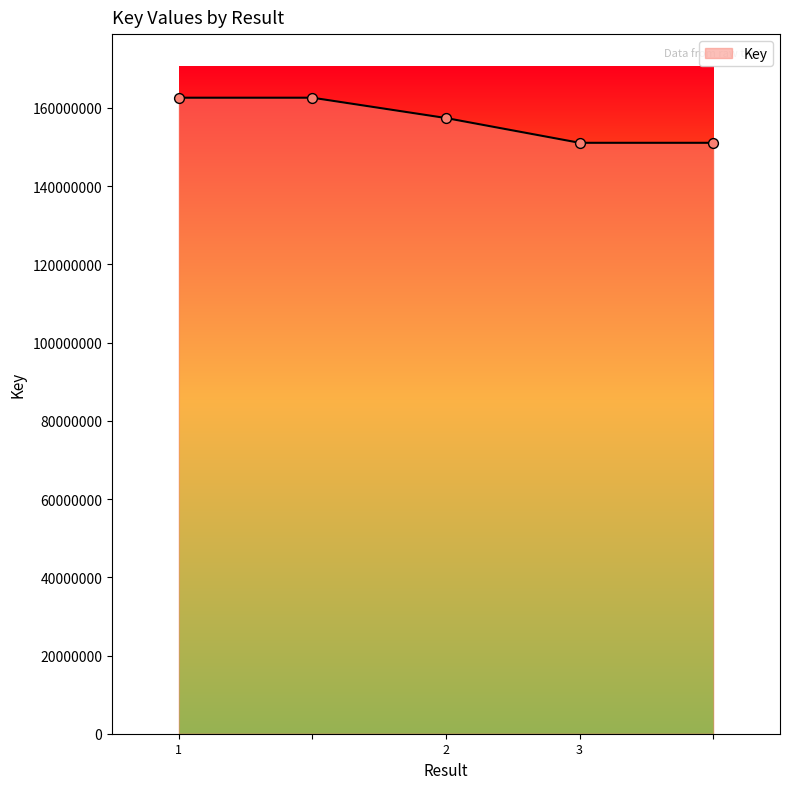

What is the maximum value shown in the chart?

162620154